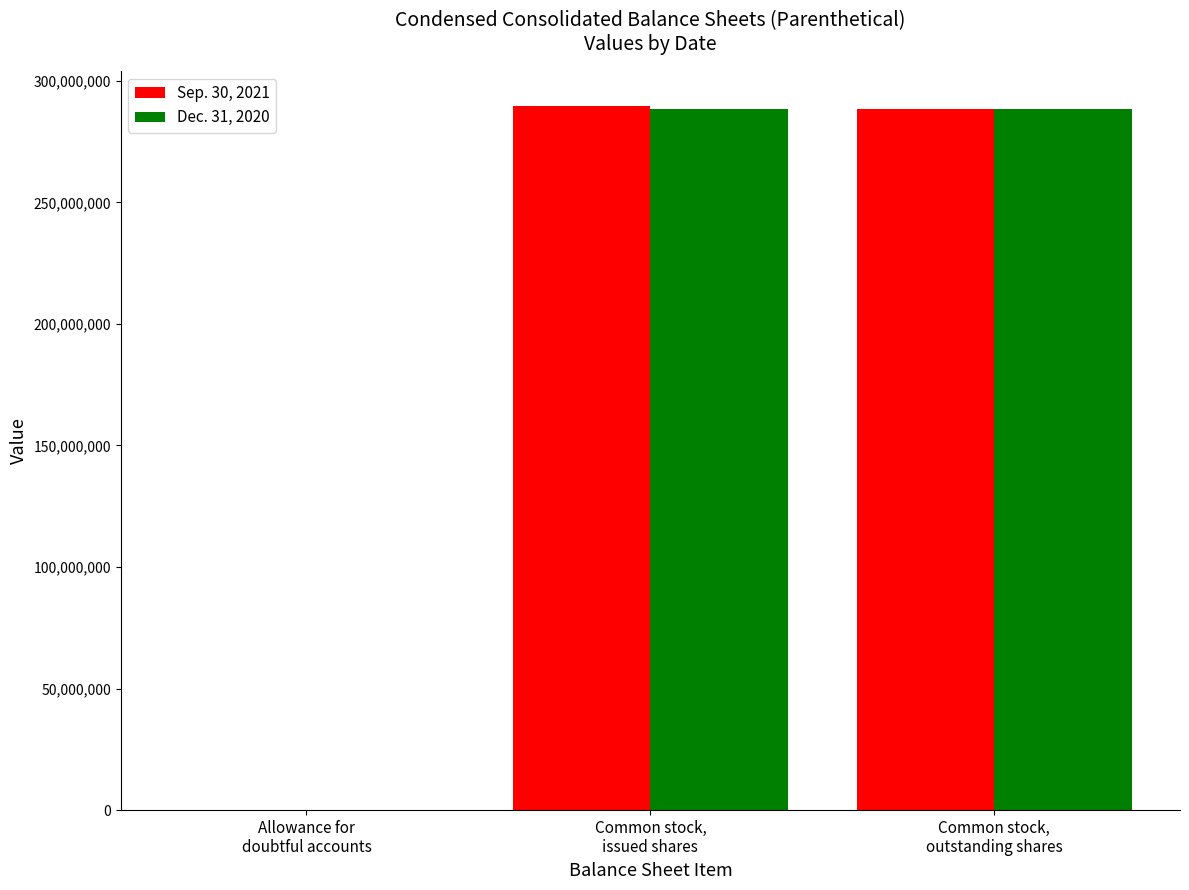

What is the greatest value displayed?

289546146